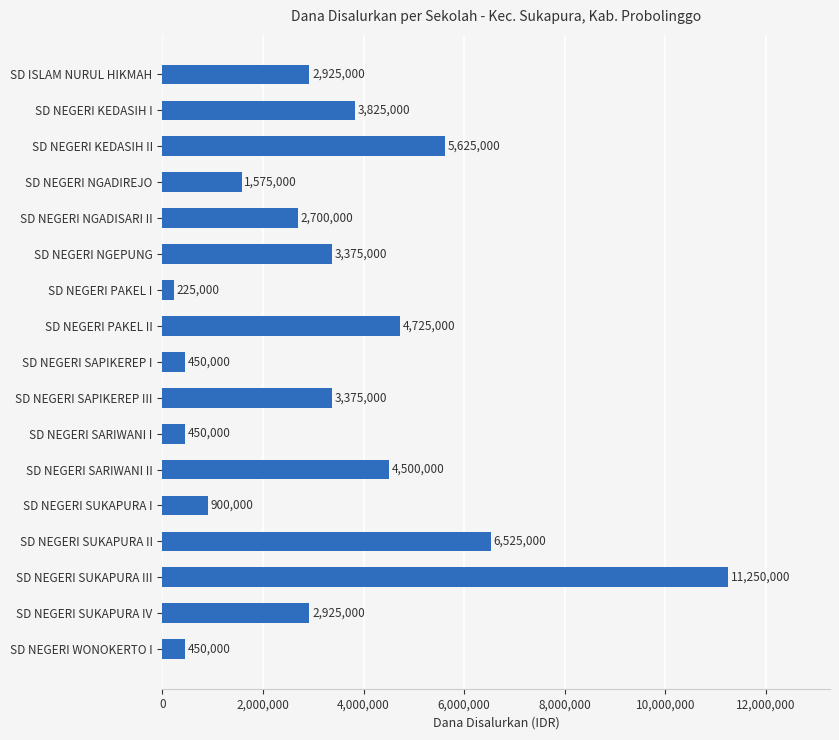

Reading top to bottom, what are all the values shown in this chart?

2925000	3825000	5625000	1575000	2700000	3375000	225000	4725000	450000	3375000	450000	4500000	900000	6525000	11250000	2925000	450000